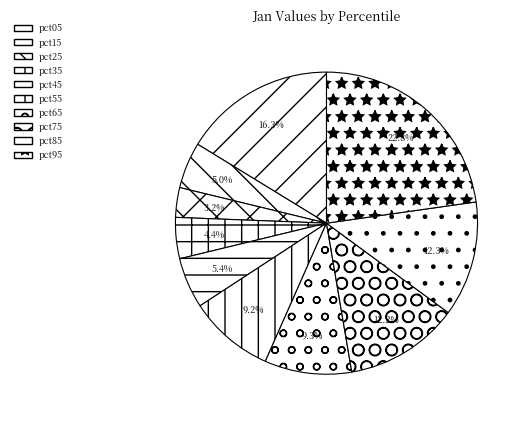

What percentage is the pct65 slice, to the nearest percent?

9%